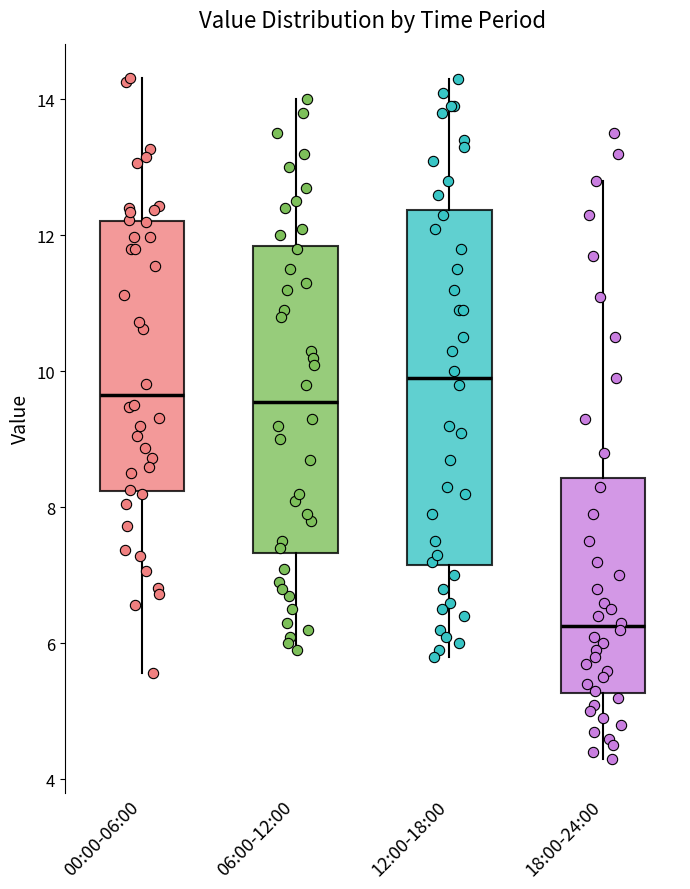

Where does the upper whisker of the box for 12:00-18:00 end on the y-axis? The values are not printed on the chart, so give them approximately, as read against the axis.

14.4